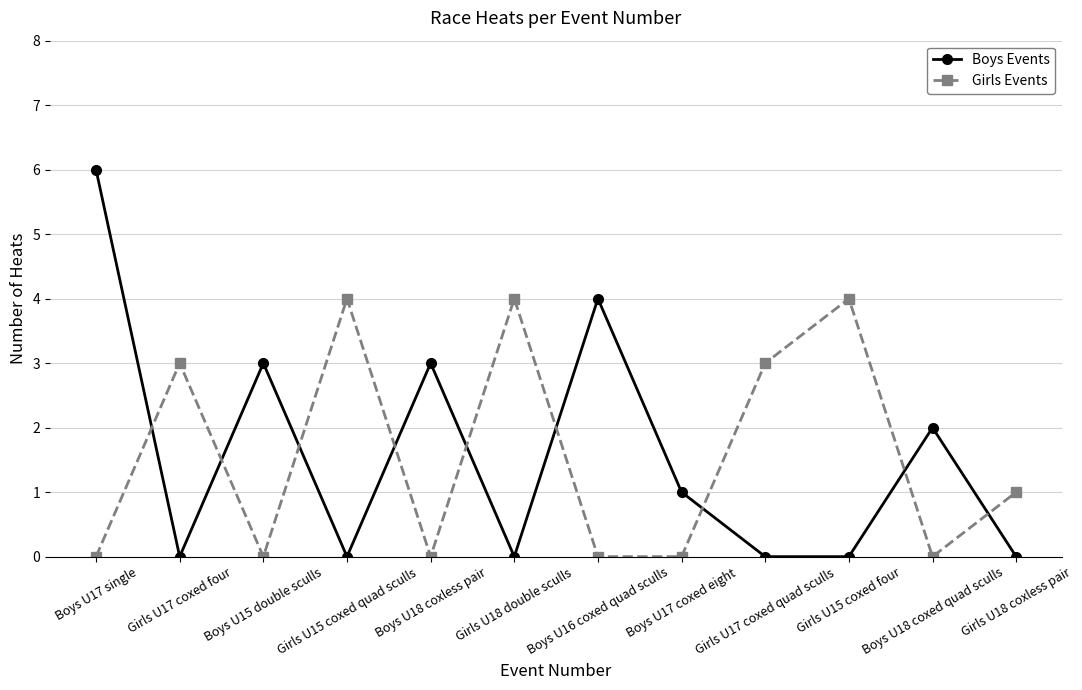

What is the average value of the Girls Events series?

2